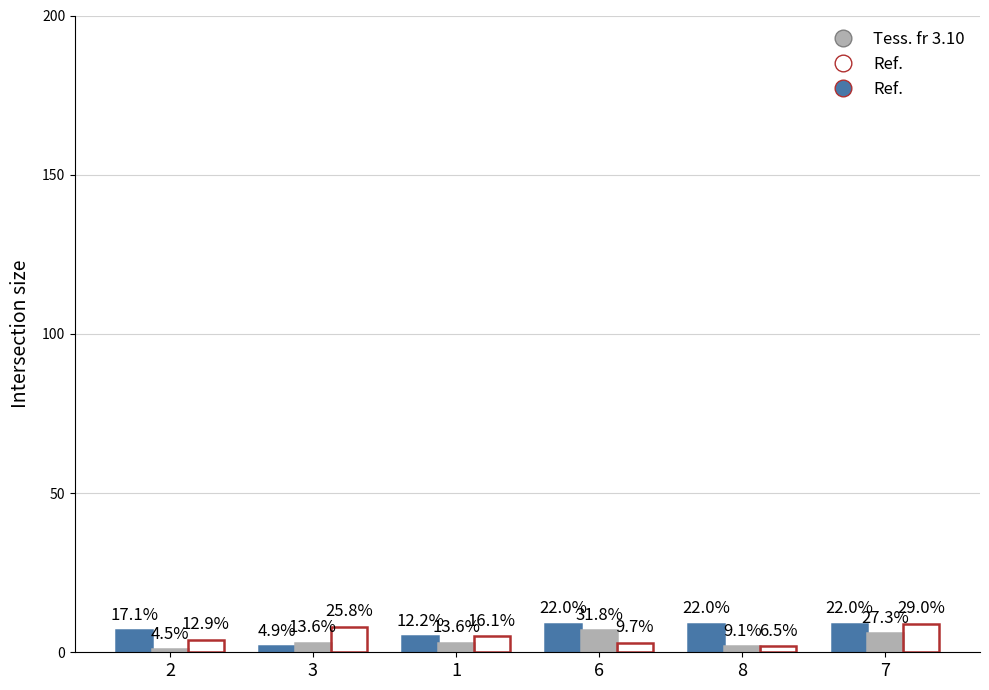

How many bars are there in total?

18